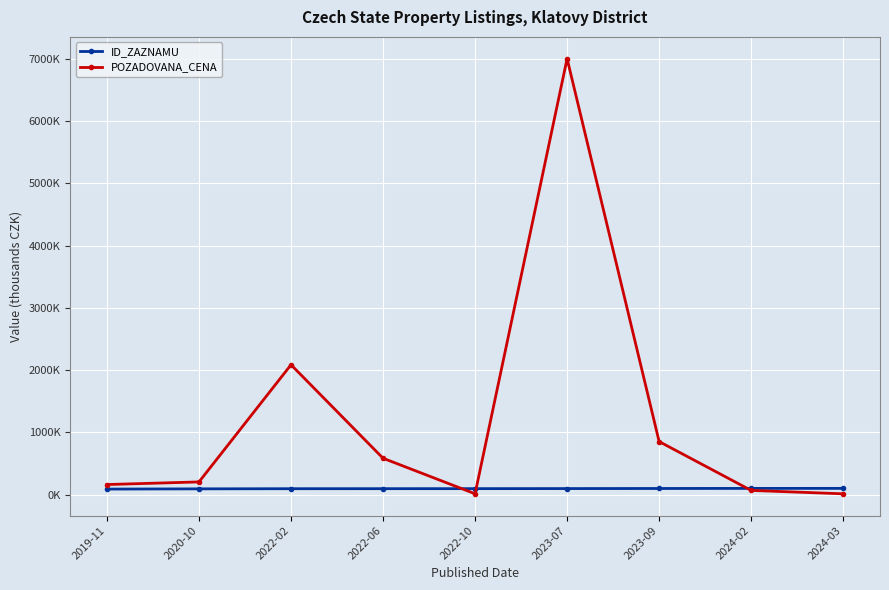

List the series in order of their peak value, highest first.

POZADOVANA_CENA, ID_ZAZNAMU